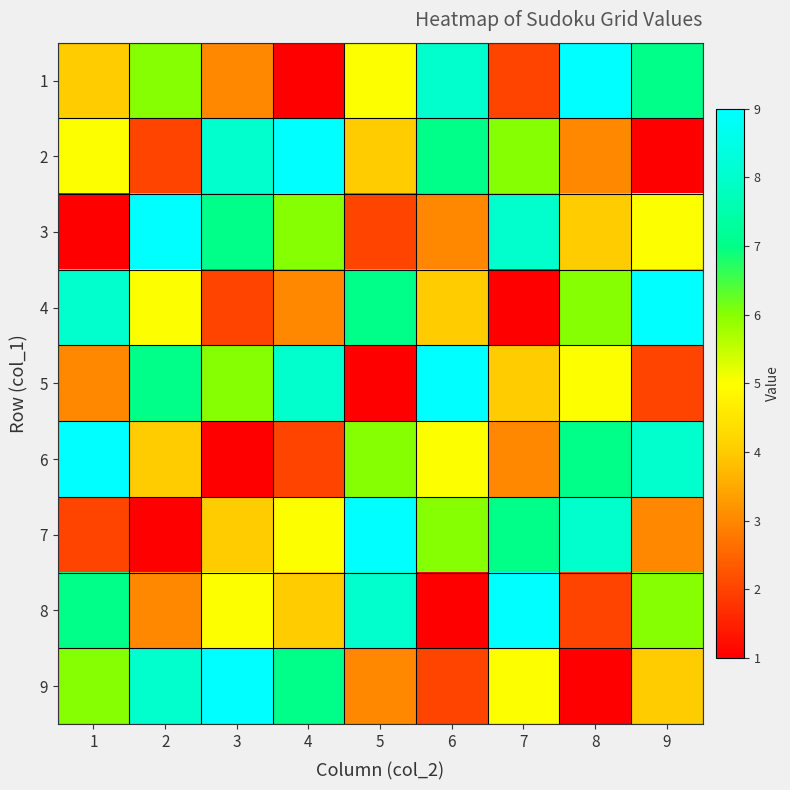

What is the minimum value shown in the chart?

1